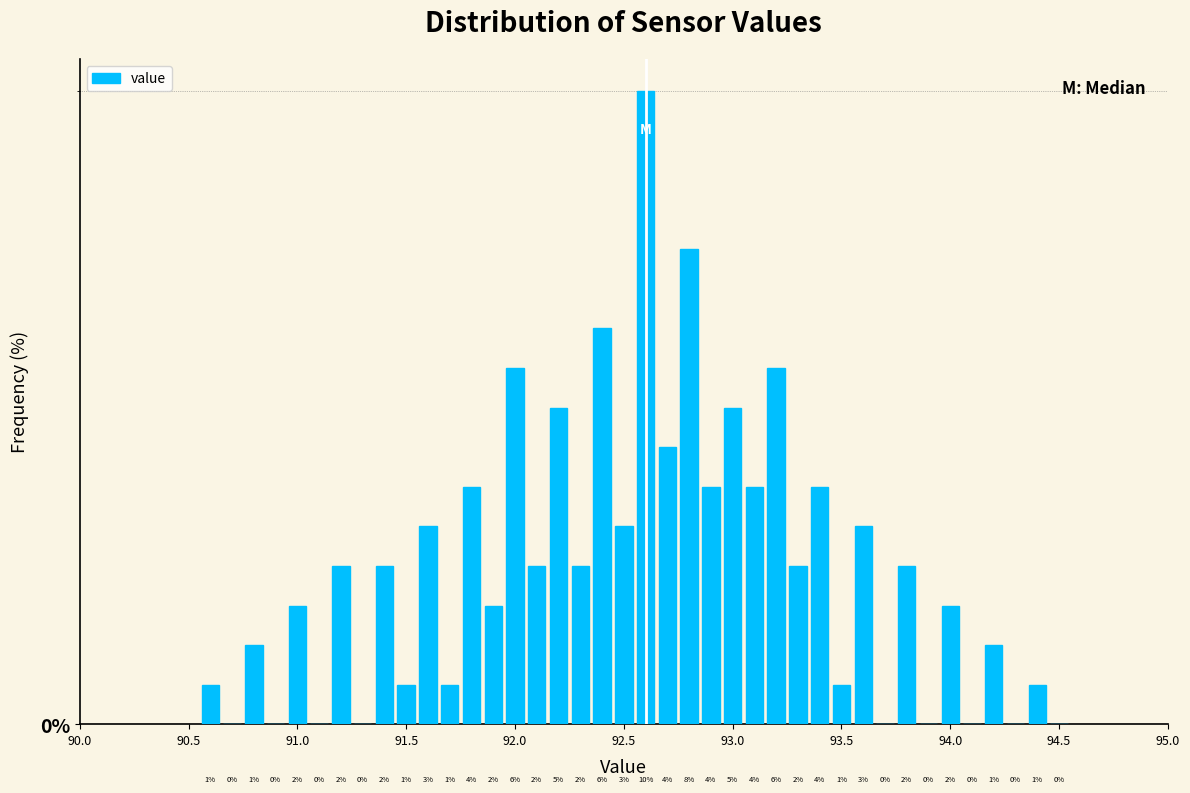

Around what value on the x-axis is the tallest bar? Give the approximate position of its centre, as read against the axis.

92.60